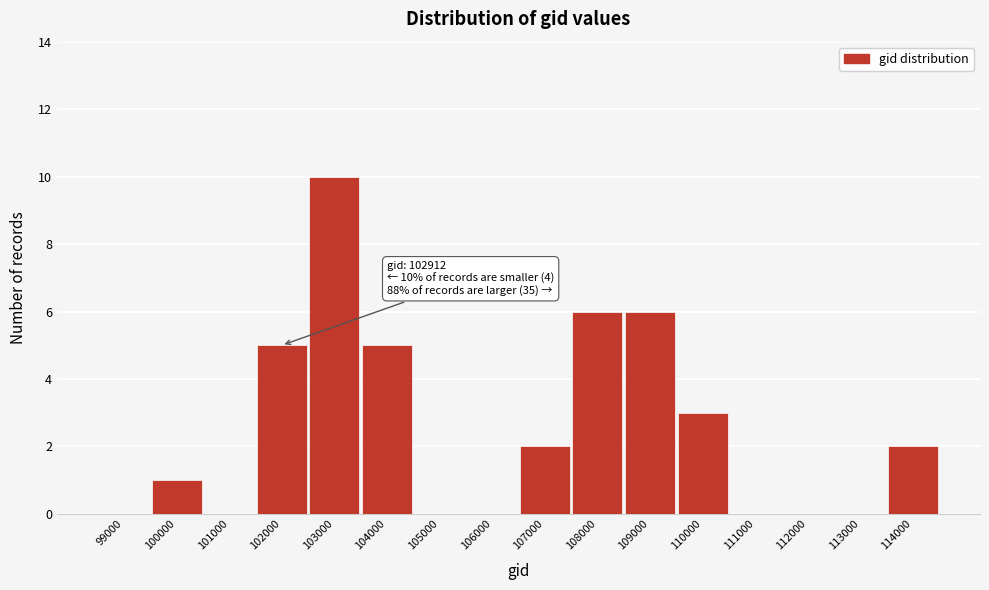

Reading right to left, transcribe all the data shown in this chart.

114000=2	113000=0	112000=0	111000=0	110000=3	109000=6	108000=6	107000=2	106000=0	105000=0	104000=5	103000=10	102000=5	101000=0	100000=1	99000=0